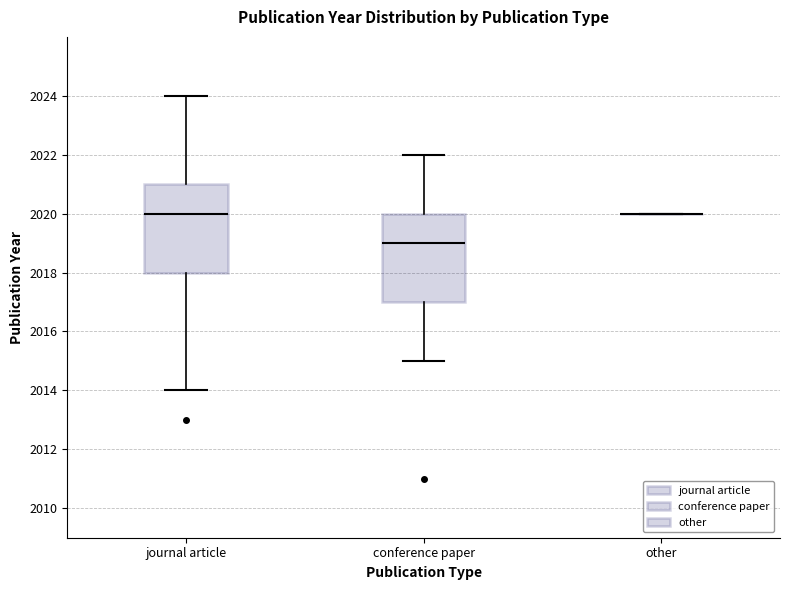

Reading left to right, read every box against the y-axis: the position of its median line, the range the box covers, and the ends of its whiskers. The values are not printed on the chart, so give them approximately, as read against the axis.

journal article: median 2020, box 2018 to 2021, whiskers 2014 to 2024
conference paper: median 2019, box 2017 to 2020, whiskers 2015 to 2022
other: box collapsed to a line at 2020, whiskers 2020 to 2020